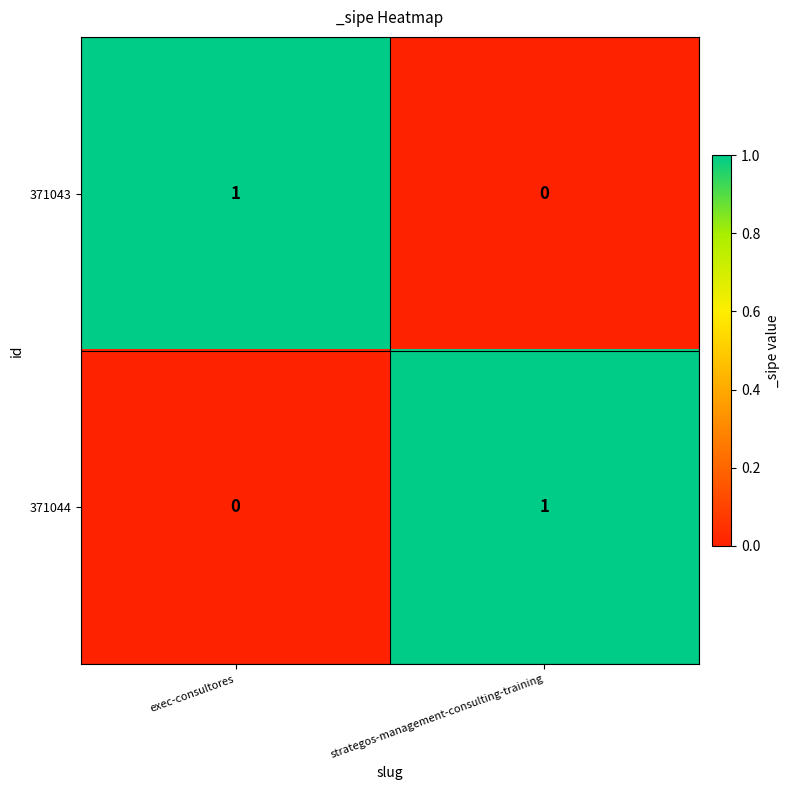

At which label is 371043 closest to 0?

strategos-management-consulting-training